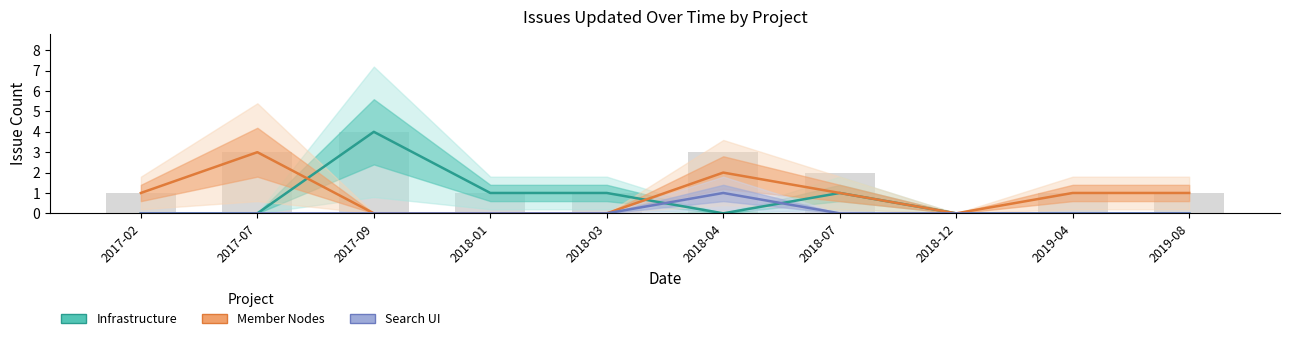

How many positive values does the Infrastructure series have?

4